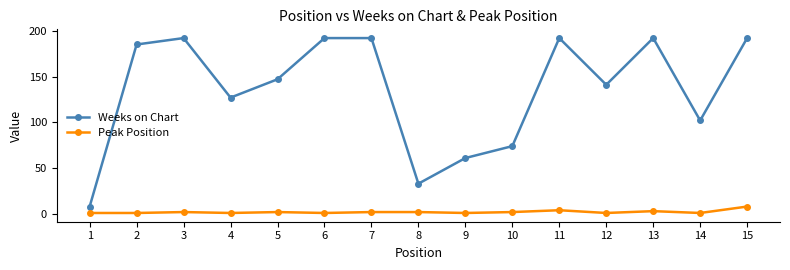

At which category is the sum across all series the highest?

15